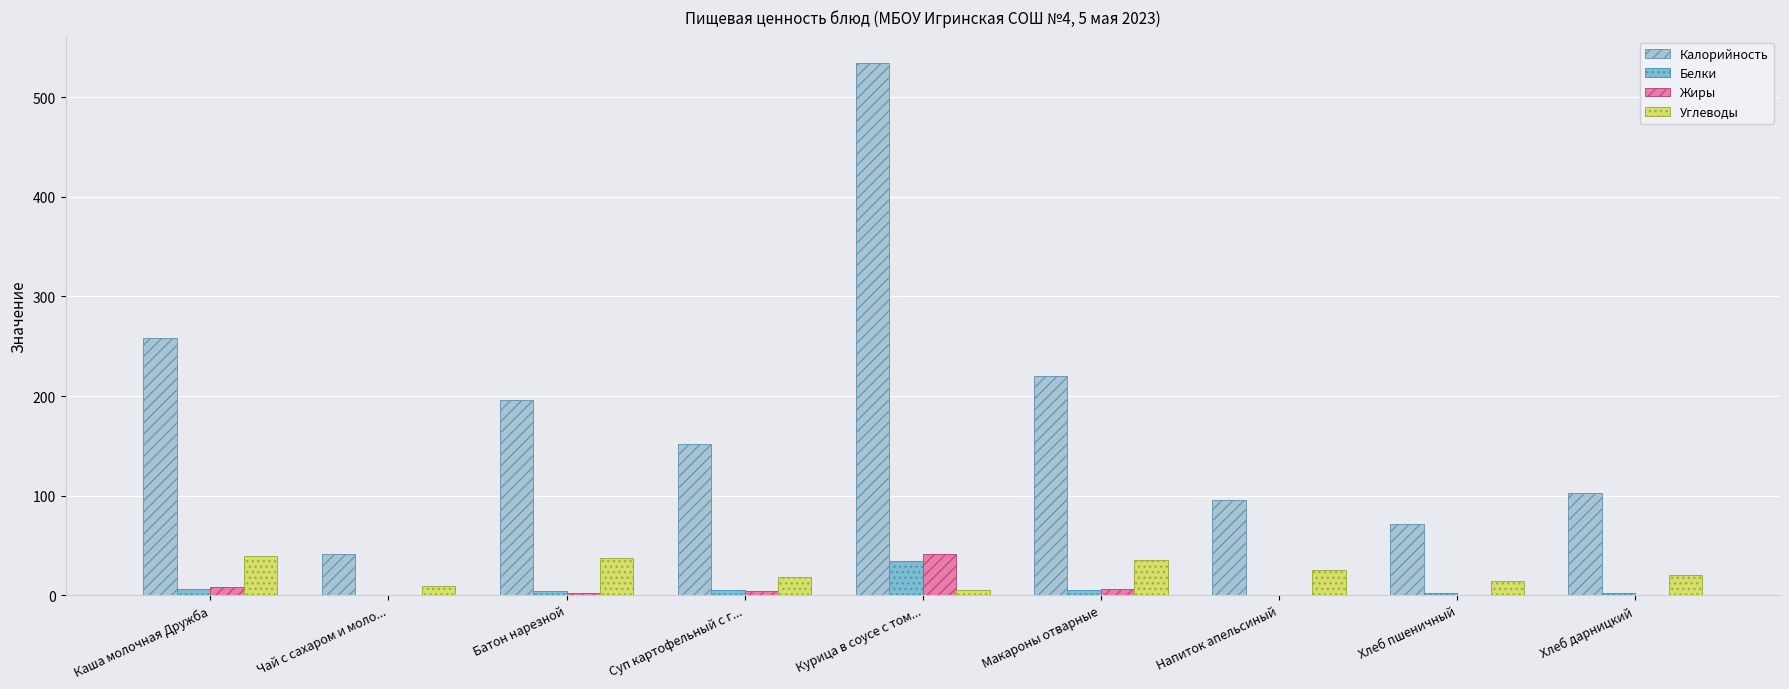

The value of Жиры at Напиток апельсиный is 0.0. True or false?

True